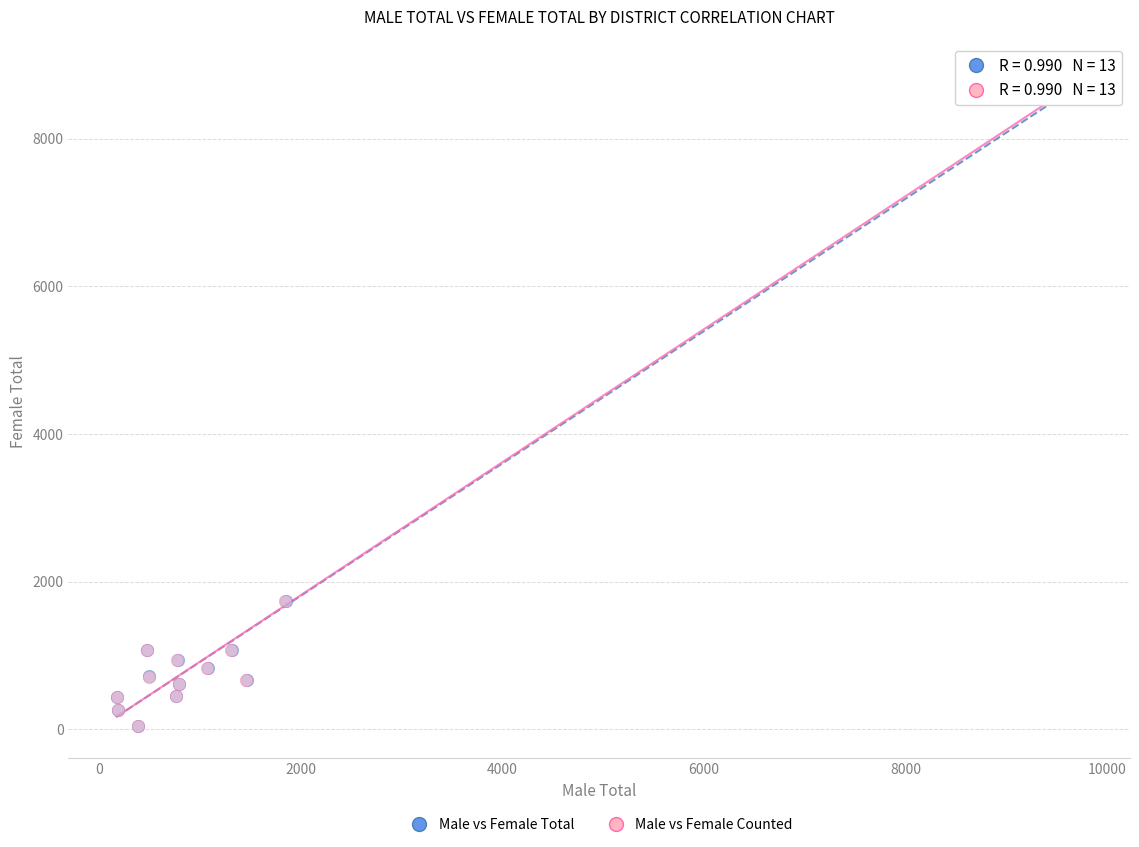

Which series has the widest spread of Y values?

Male vs Female Total